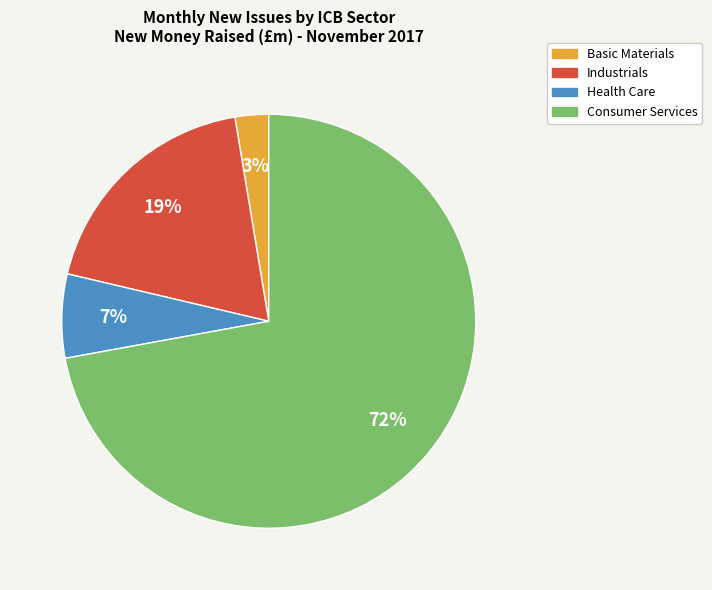

Does Consumer Services account for over 50% of the chart?

Yes